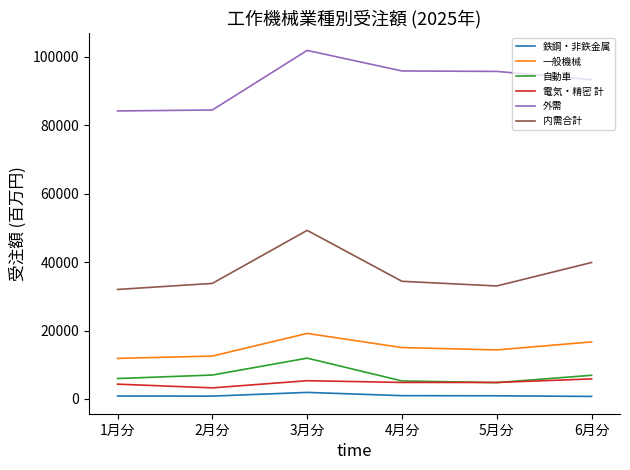

True or false: 一般機械 and 鉄鋼・非鉄金属 cross at least once.

False